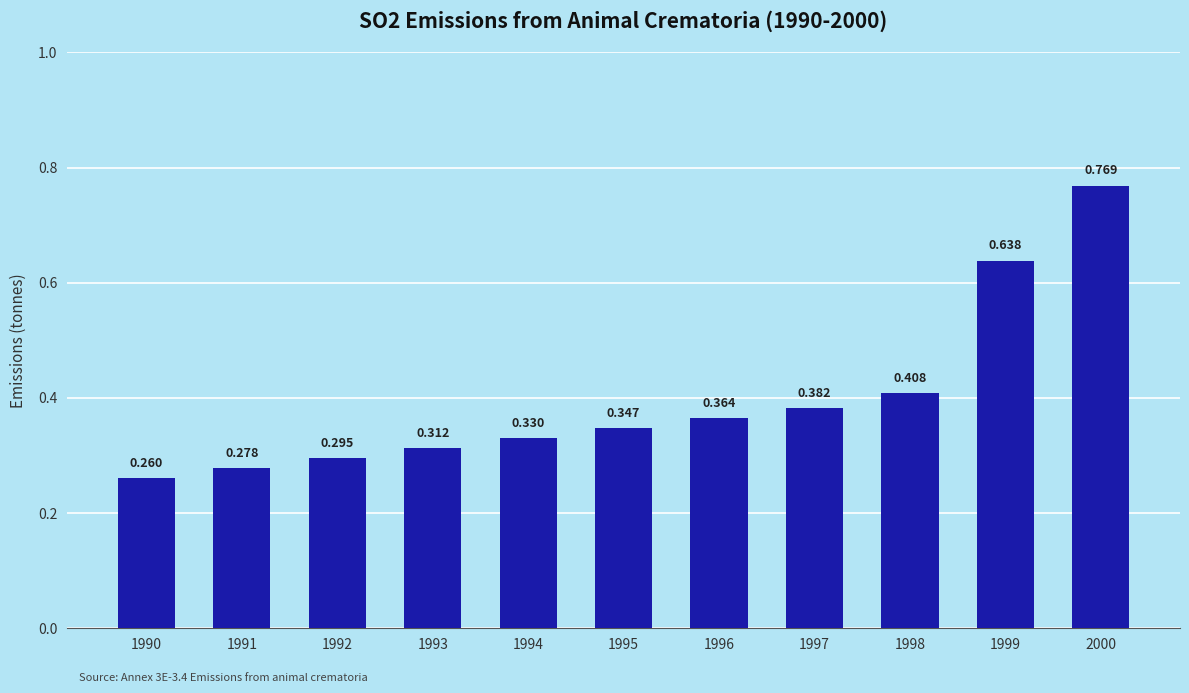

Reading right to left, list all the values displayed in this chart.

0.8	0.6	0.4	0.4	0.4	0.3	0.3	0.3	0.3	0.3	0.3